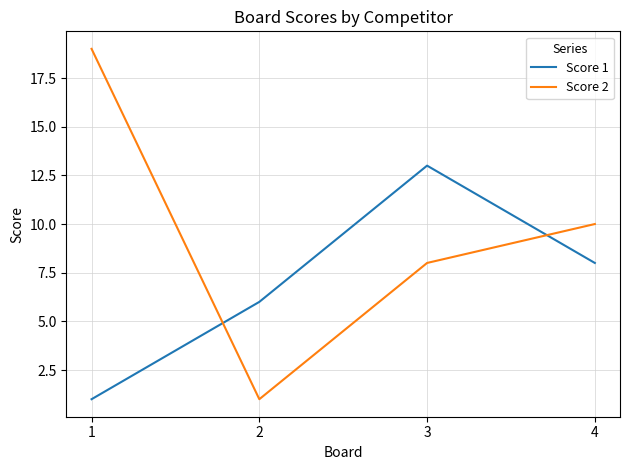

Reading right to left, list all the values displayed in this chart.

Score 1: 8	13	6	1
Score 2: 10	8	1	19